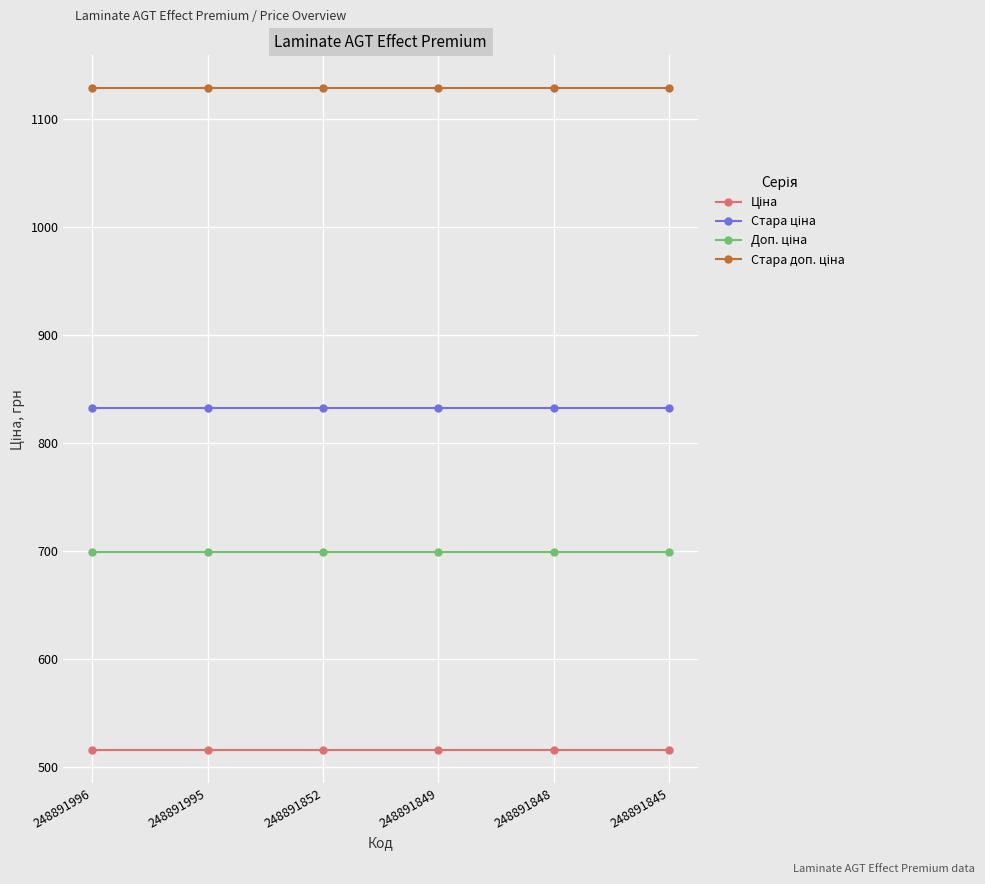

What is the minimum value shown in the chart?

515.8